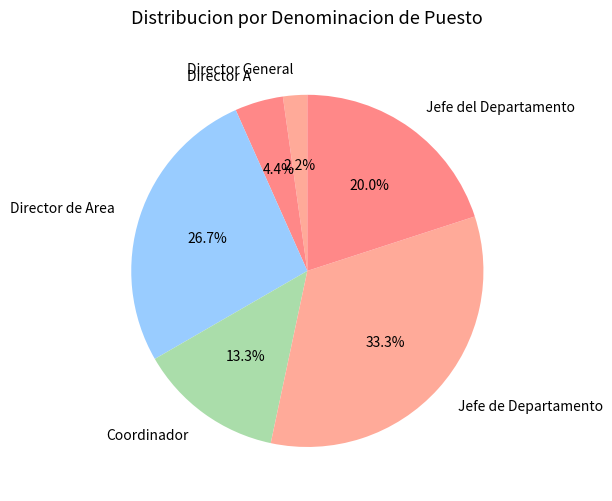

Count the number of slices in the pie.

6